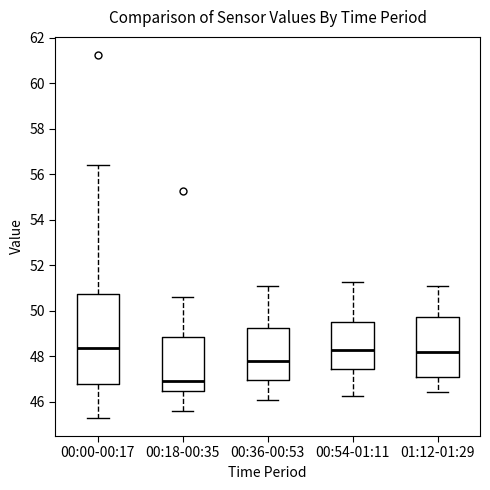

Comparing the boxes themselves (not the whiskers), which one is the tallest?

00:00-00:17